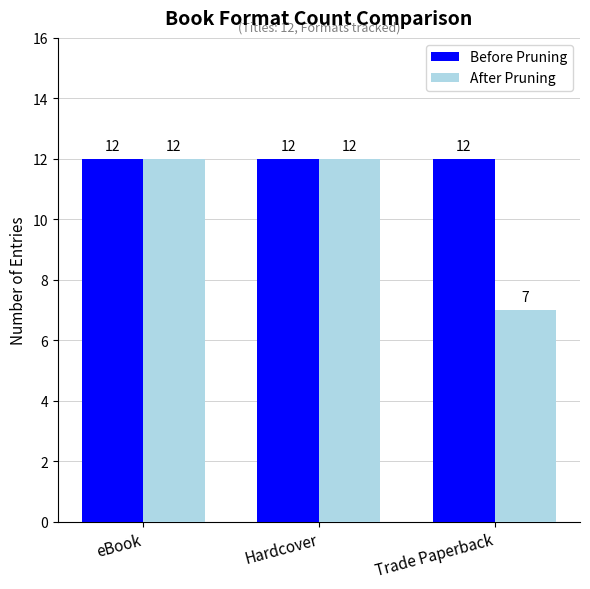

Does the chart contain any negative values?

No